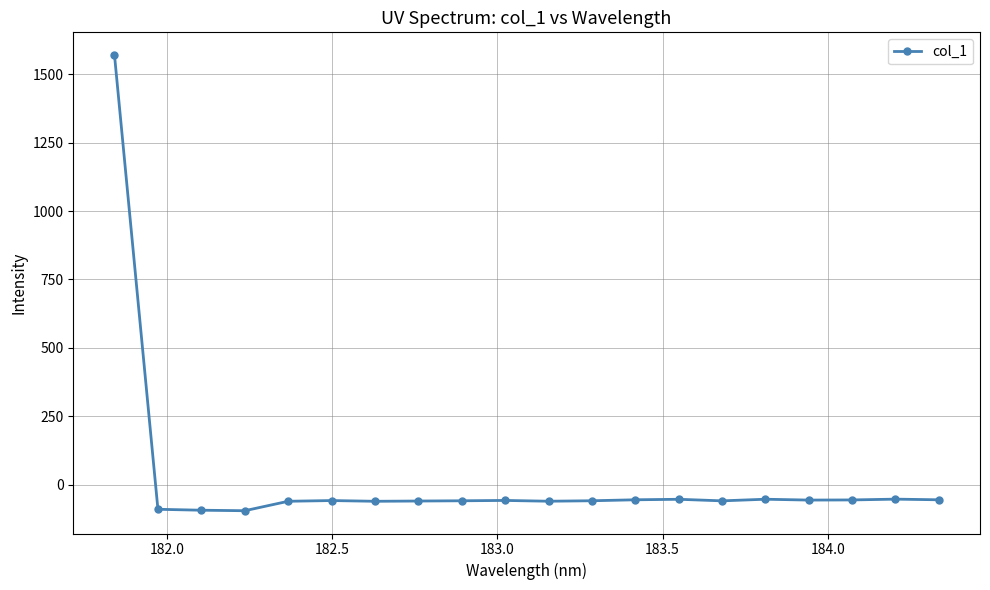

What is the value of the 17th point from the left?

-57.0